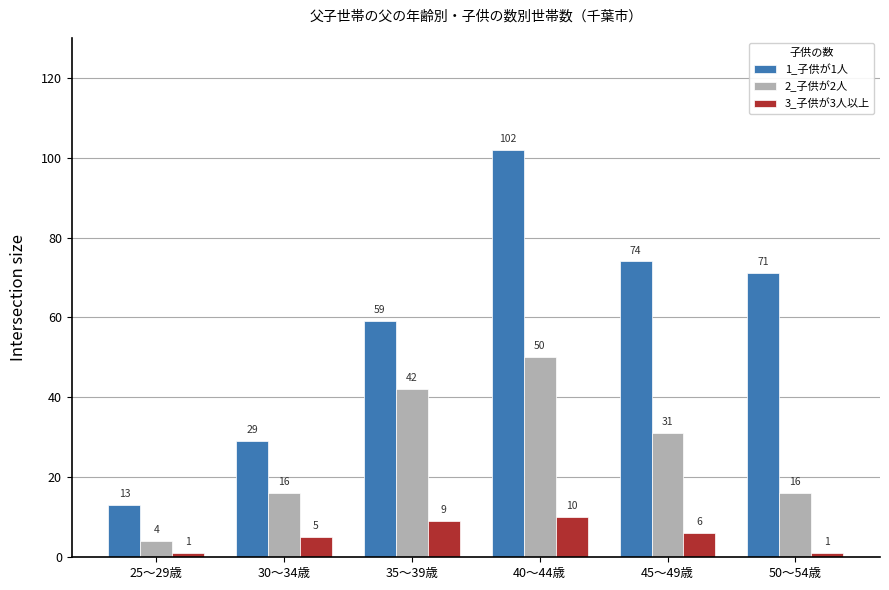

Is the value of 1_子供が1人 at 40～44歳 greater than the value of 2_子供が2人 at 30～34歳?

Yes